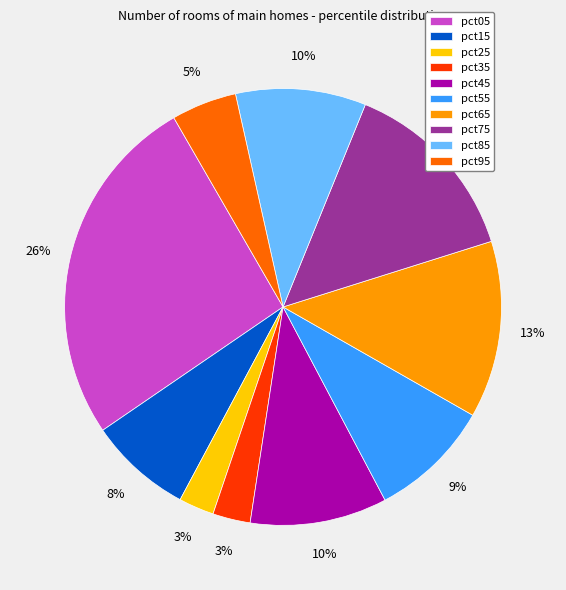

What percentage is the pct95 slice, to the nearest percent?

5%